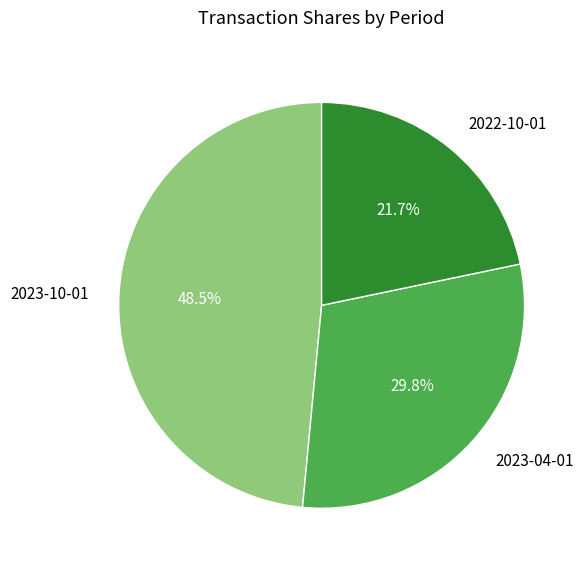

Is there any slice that represents more than half of the pie?

No